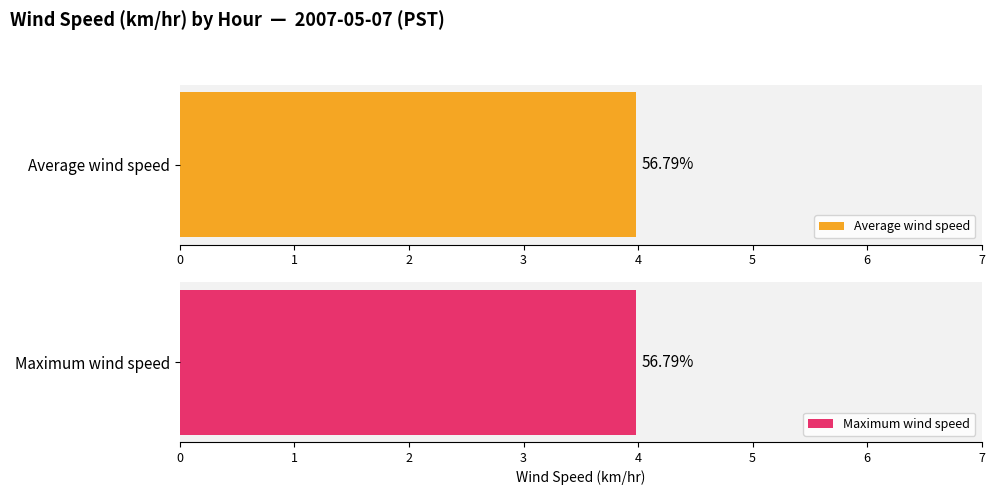

Are the bars grouped side by side (vs. stacked)?

Yes